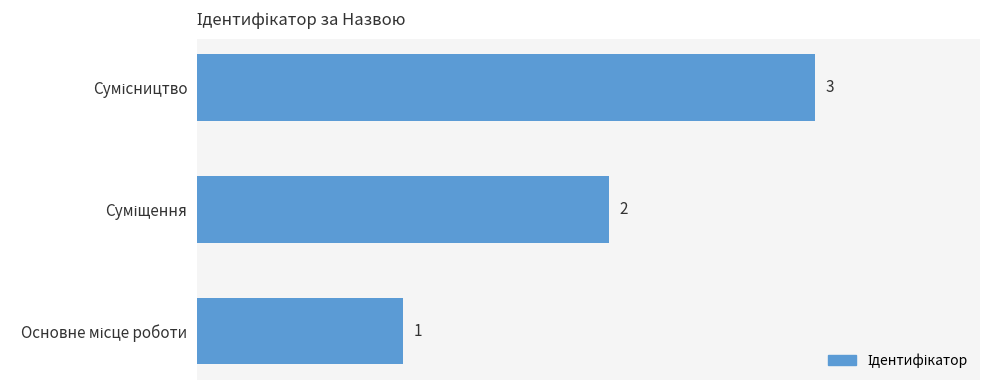

What is the average value?

2